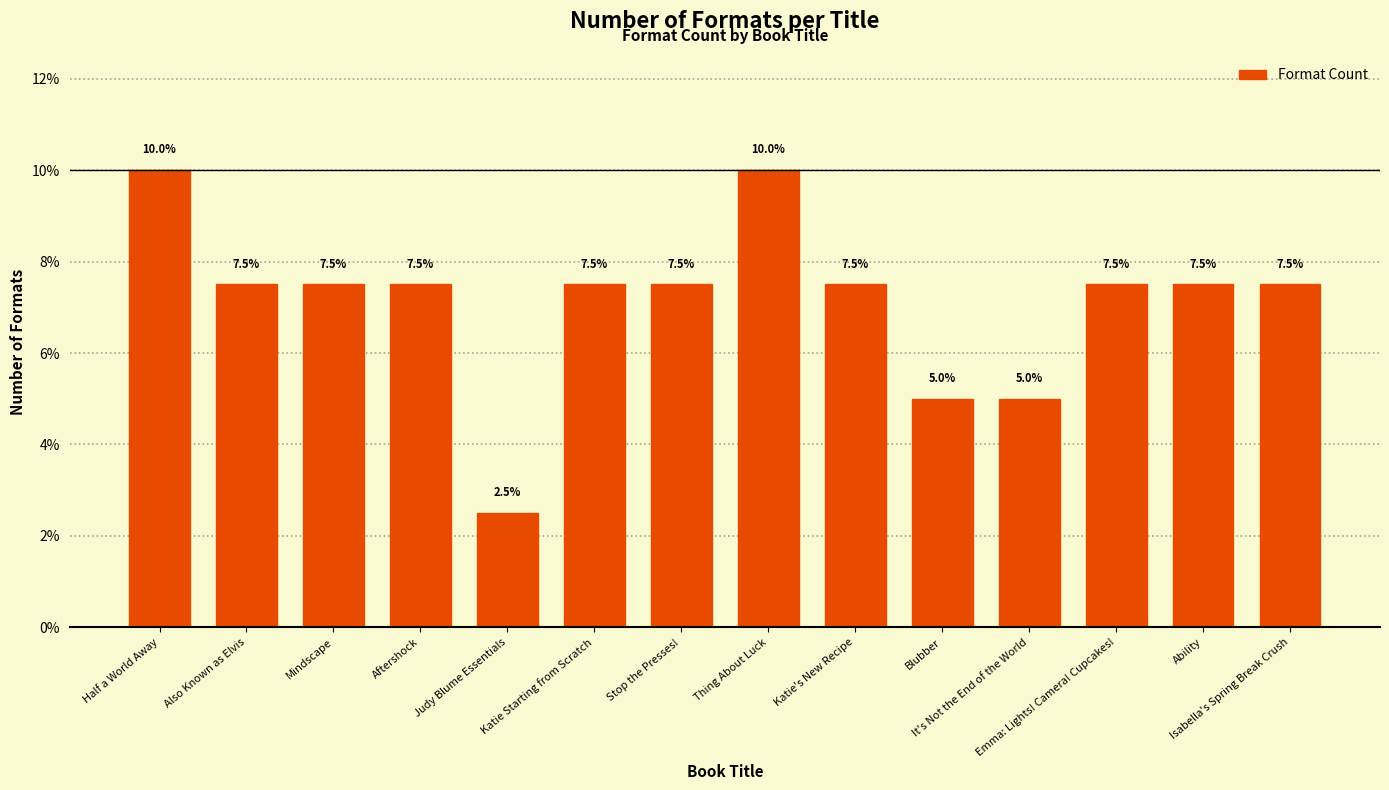

What is the value of the 11th bar from the left?

5.0